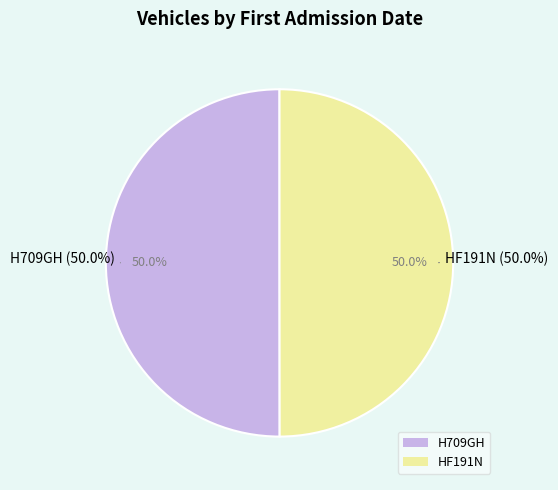

Is it true that HF191N is 45% of the pie?

False